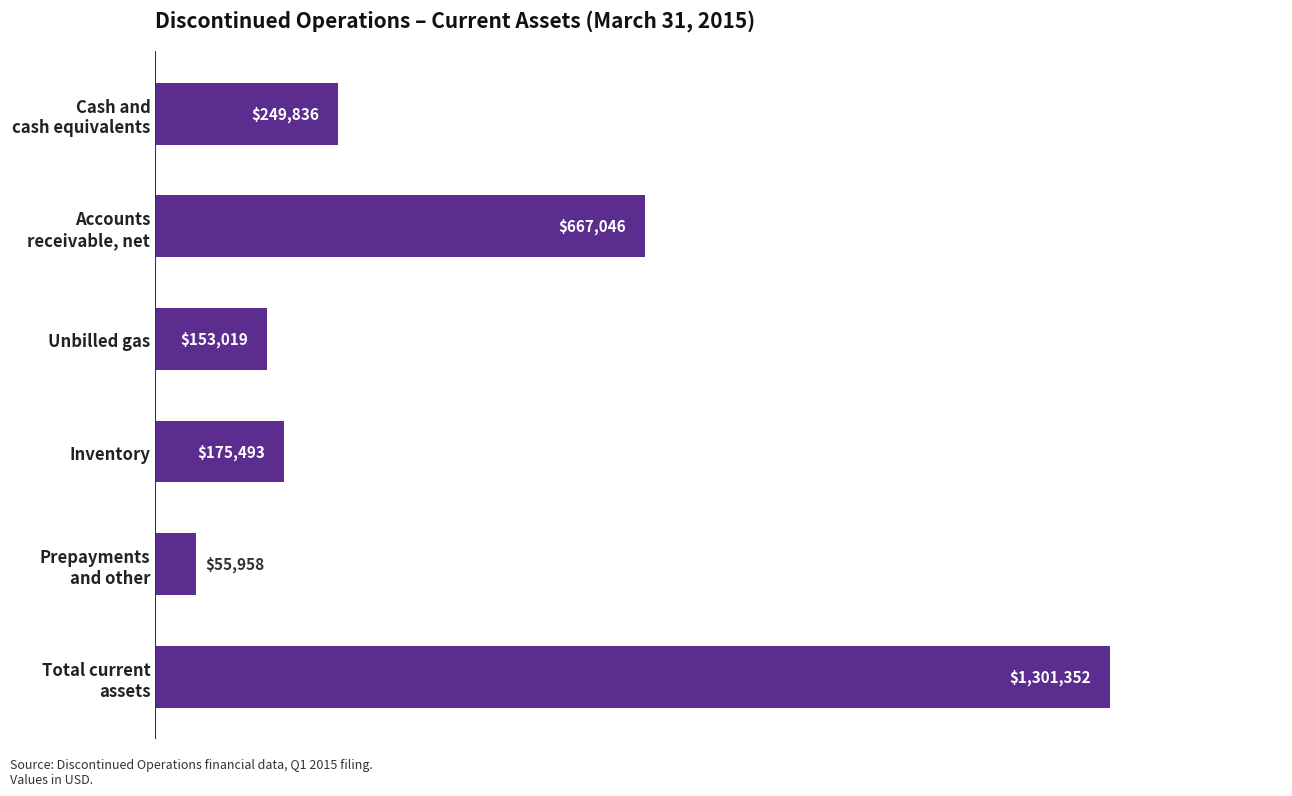

What is the value of the 2nd bar from the top?

667046